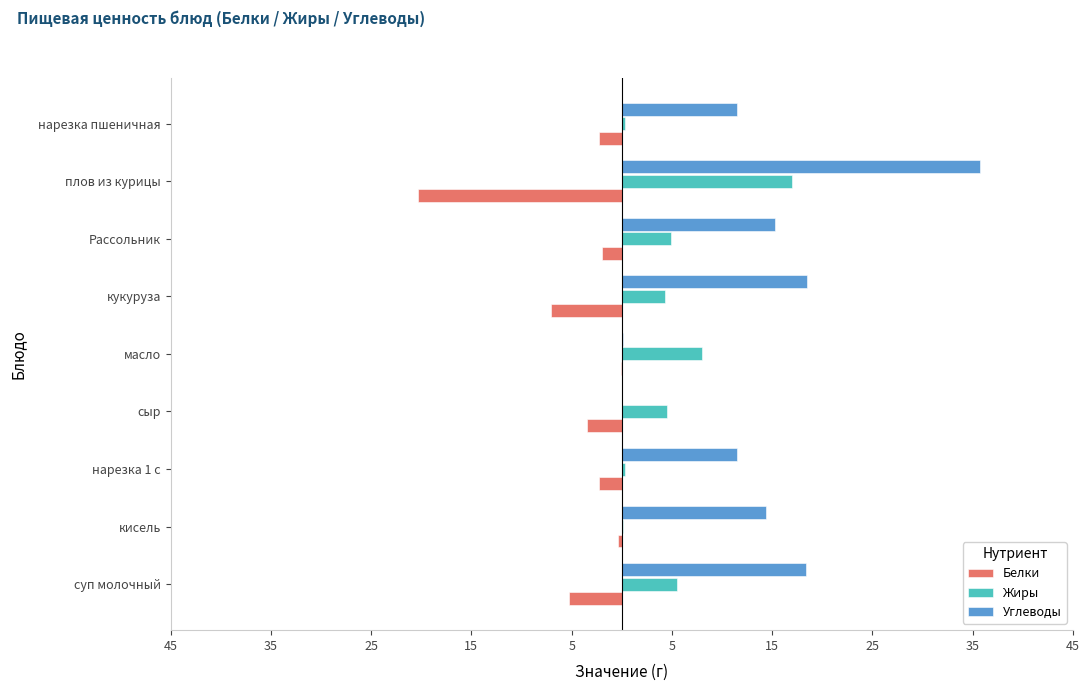

What are all the series names shown in the legend?

Белки, Жиры, Углеводы